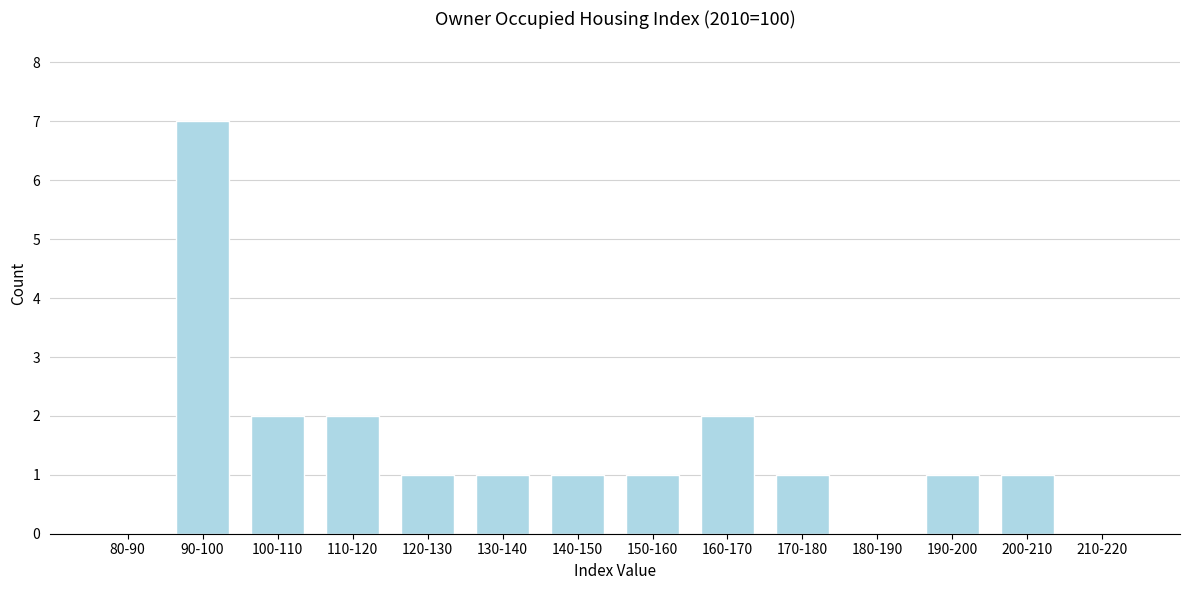

Reading left to right, transcribe all the data shown in this chart.

80-90=0	90-100=7	100-110=2	110-120=2	120-130=1	130-140=1	140-150=1	150-160=1	160-170=2	170-180=1	180-190=0	190-200=1	200-210=1	210-220=0